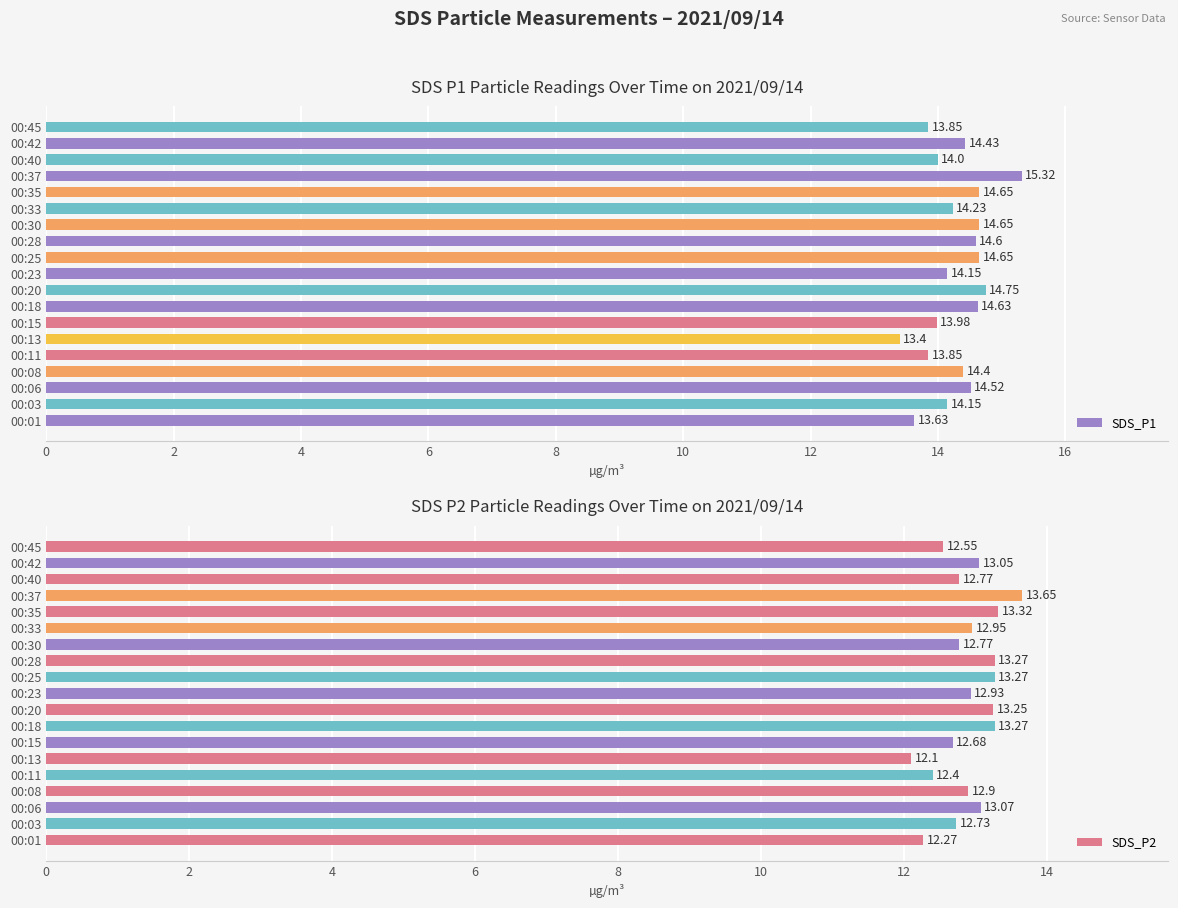

What is the difference between the maximum and second lowest values in the SDS_P1 series?

1.7